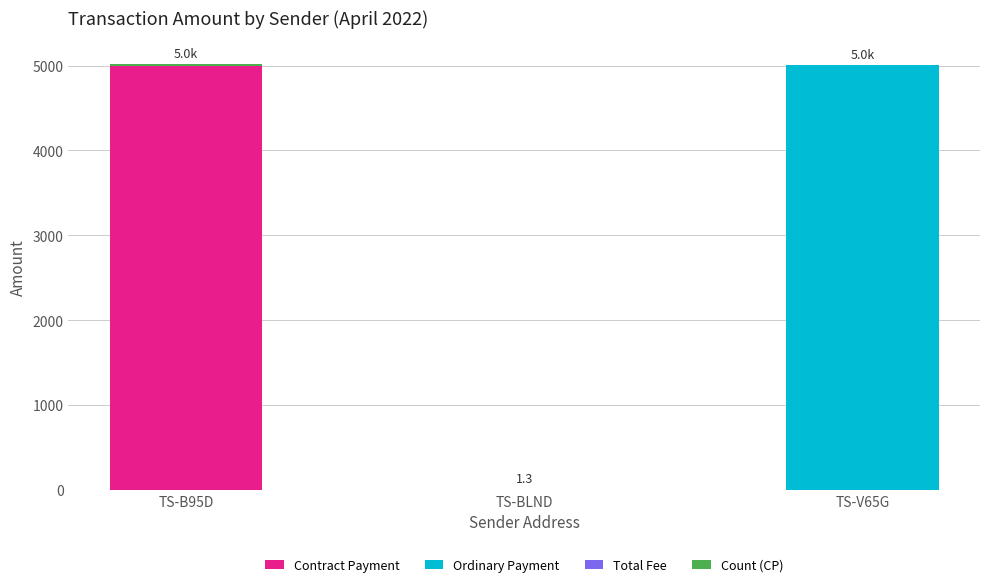

Is it true that Contract Payment equals 0.0 at TS-BLND?

True